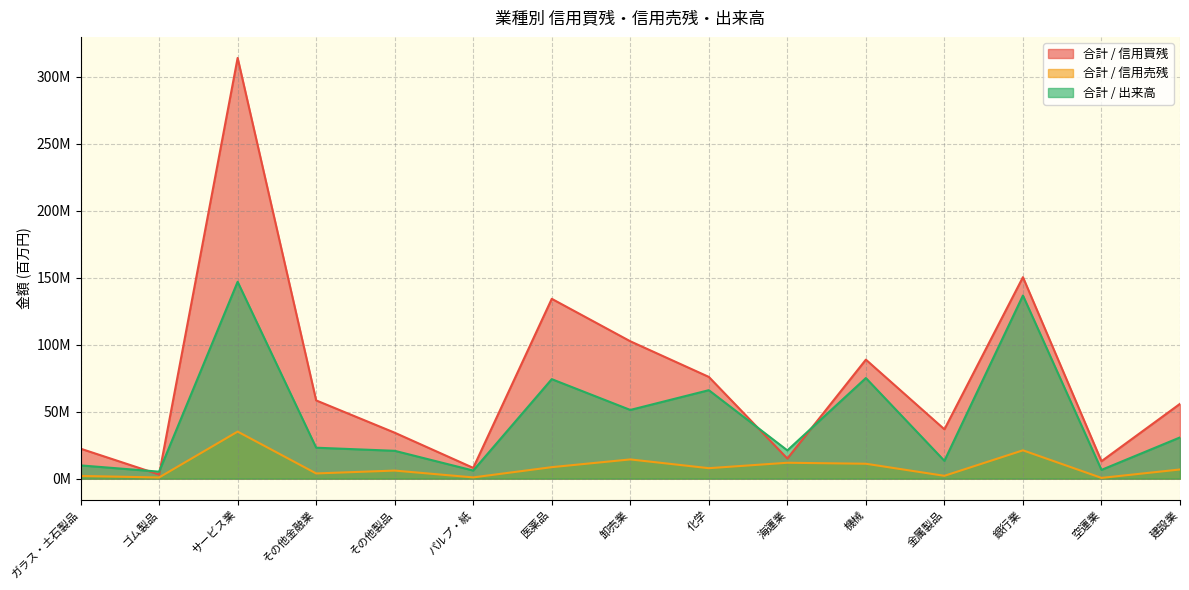

At which label does 合計 / 出来高 first exceed 23?

サービス業